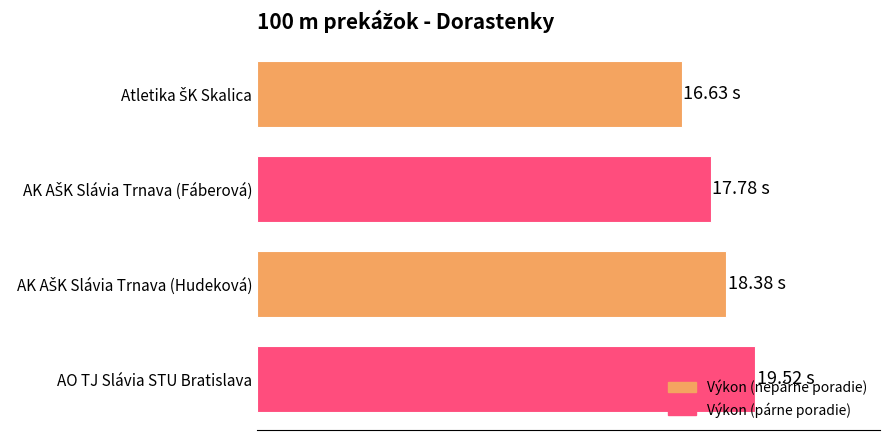

Does the chart contain any negative values?

No